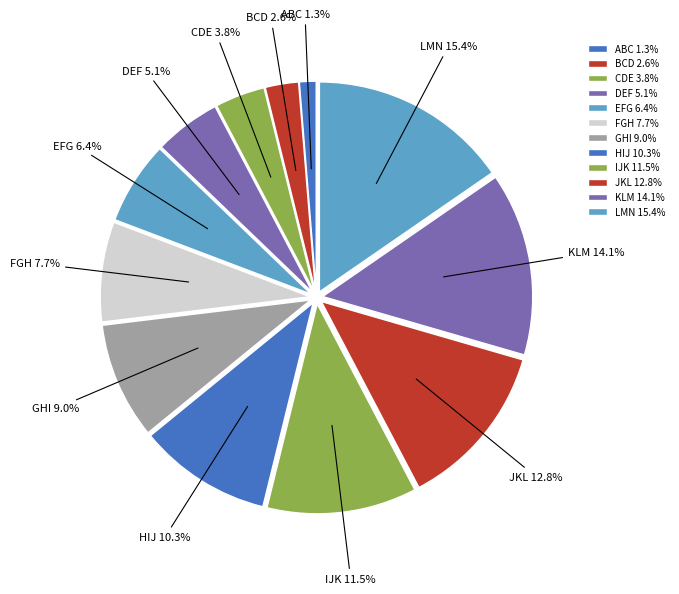

Which slice is the smallest?

ABC